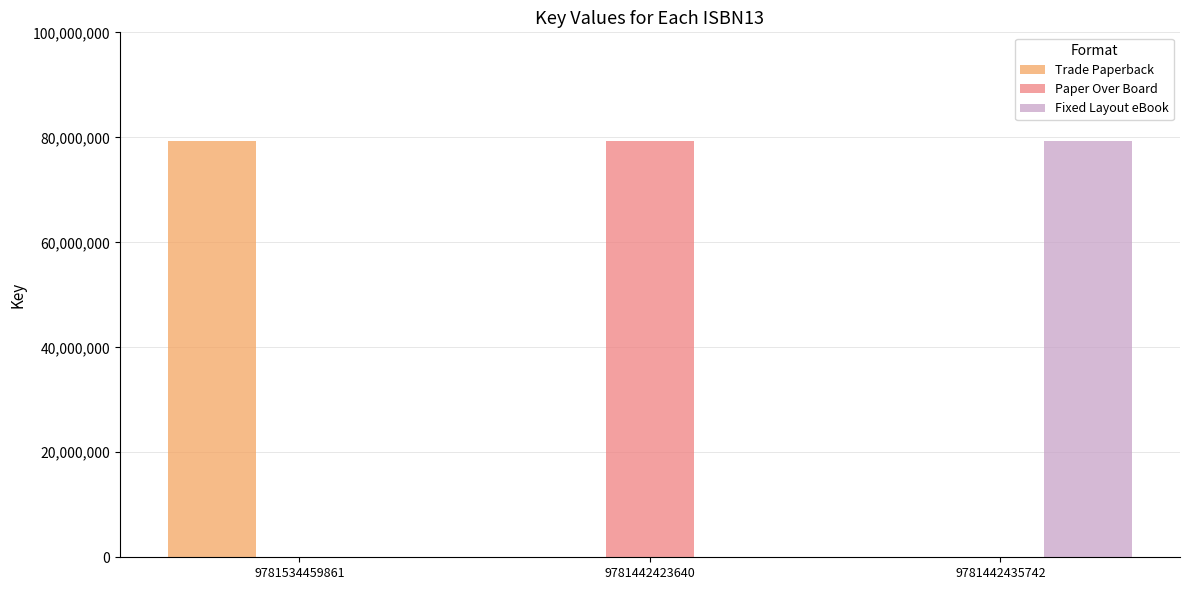

Reading left to right, extract all data points from this chart.

Trade Paperback: 9781534459861=79391235	9781442423640=0	9781442435742=0
Paper Over Board: 9781534459861=0	9781442423640=79391235	9781442435742=0
Fixed Layout eBook: 9781534459861=0	9781442423640=0	9781442435742=79391235